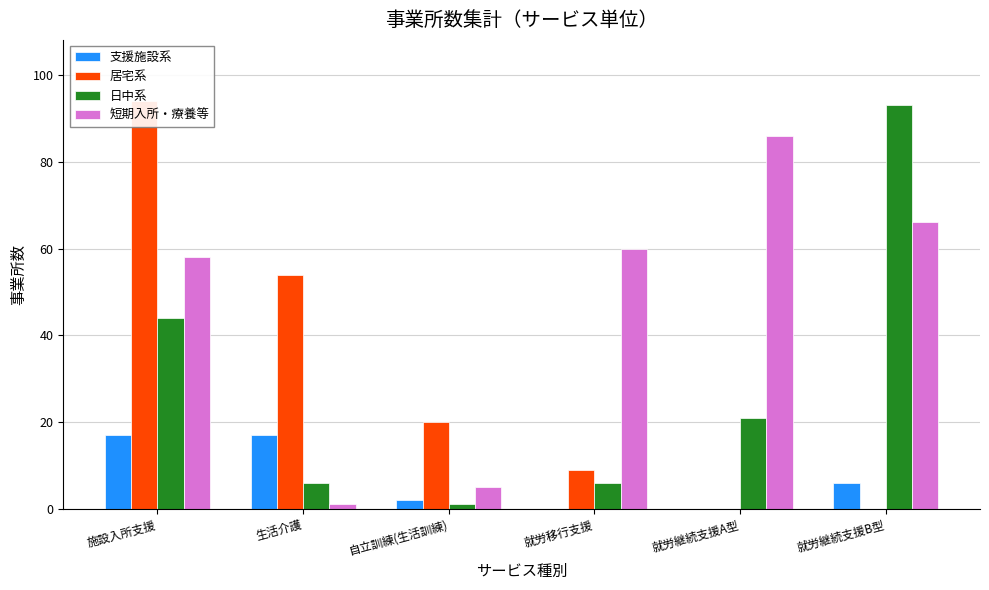

What is the difference between the maximum and minimum values in the 短期入所・療養等 series?

85